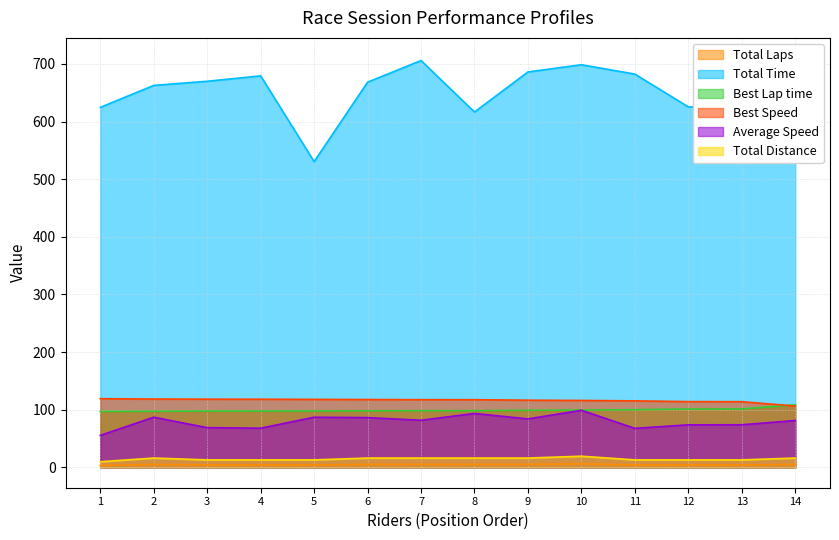

True or false: Best Speed and Total Laps intersect in this chart.

False